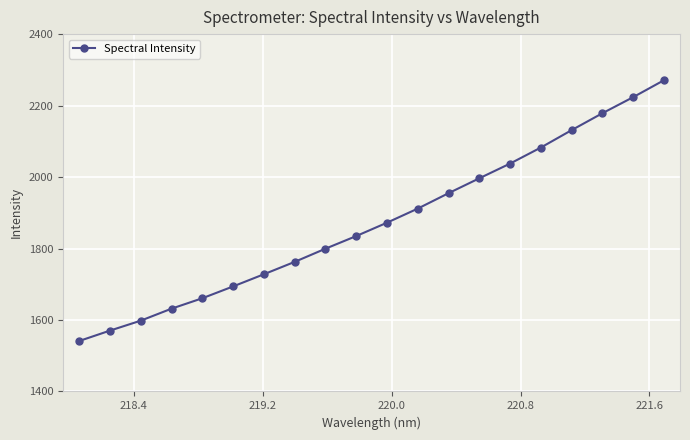

What is the value of the 16th point from the left?

2082.6